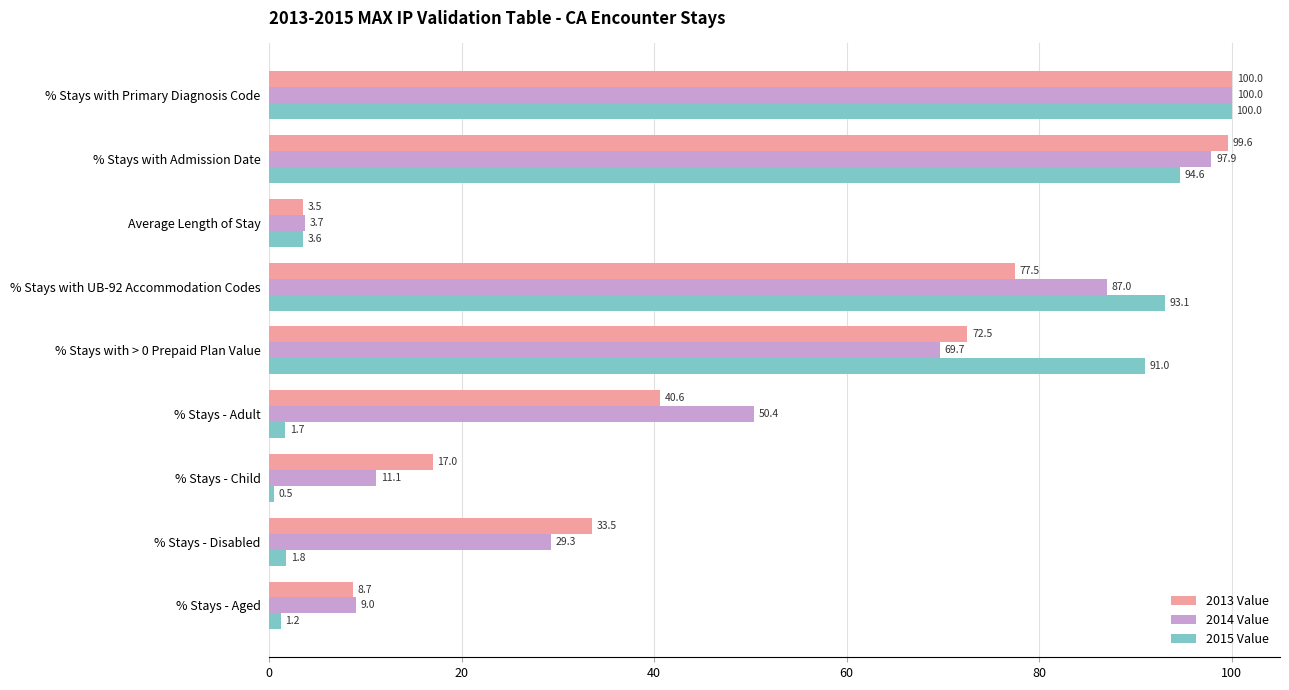

At which category is the sum across all series the highest?

% Stays with Primary Diagnosis Code